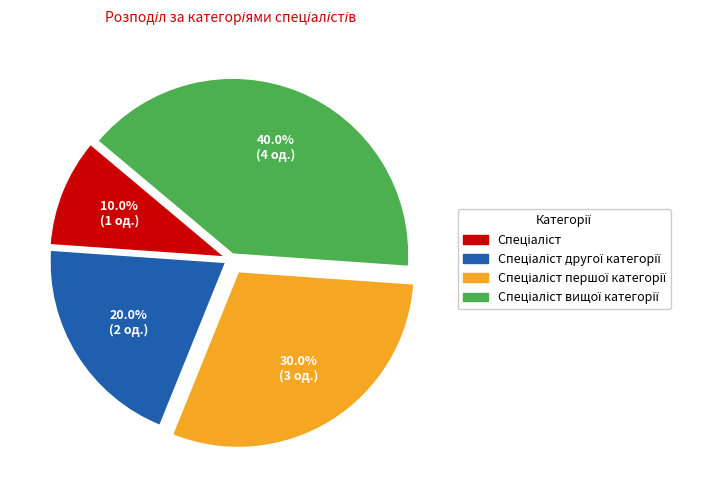

Does any single category account for the majority?

No